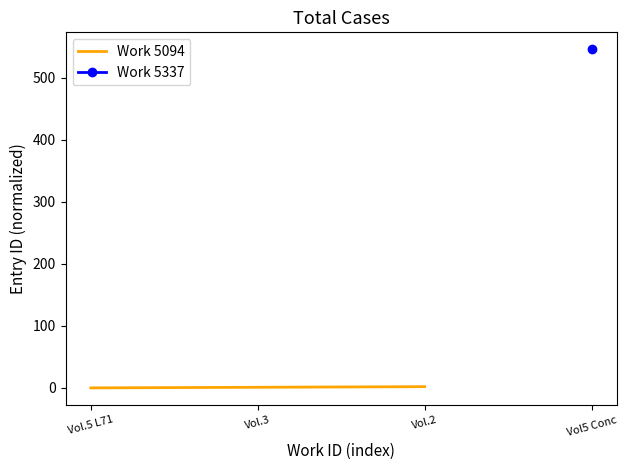

Does the chart display data point markers on the line(s)?

No